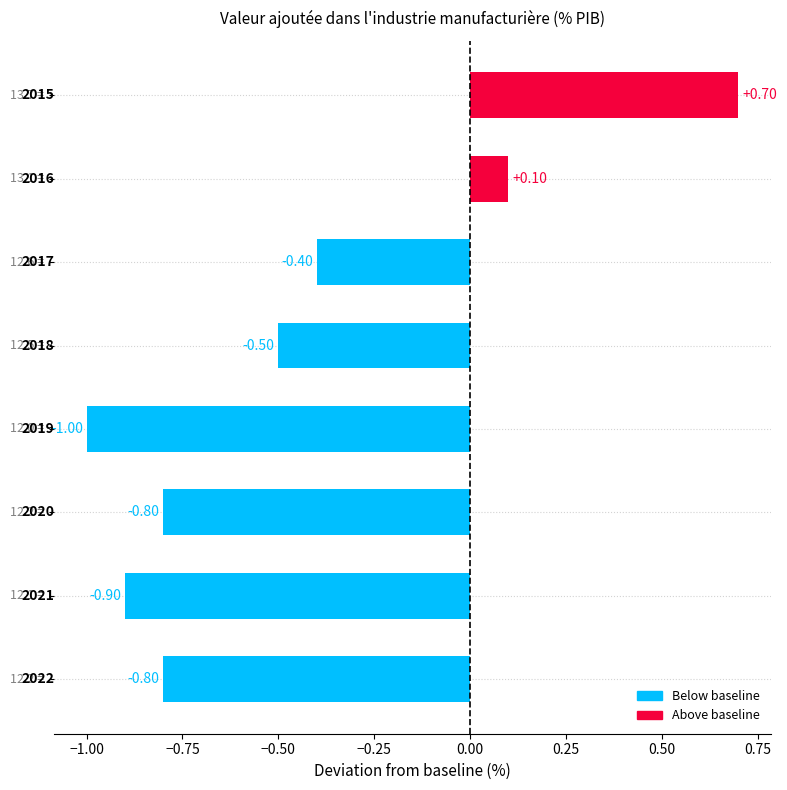

What is the difference between the maximum and minimum values?

1.7